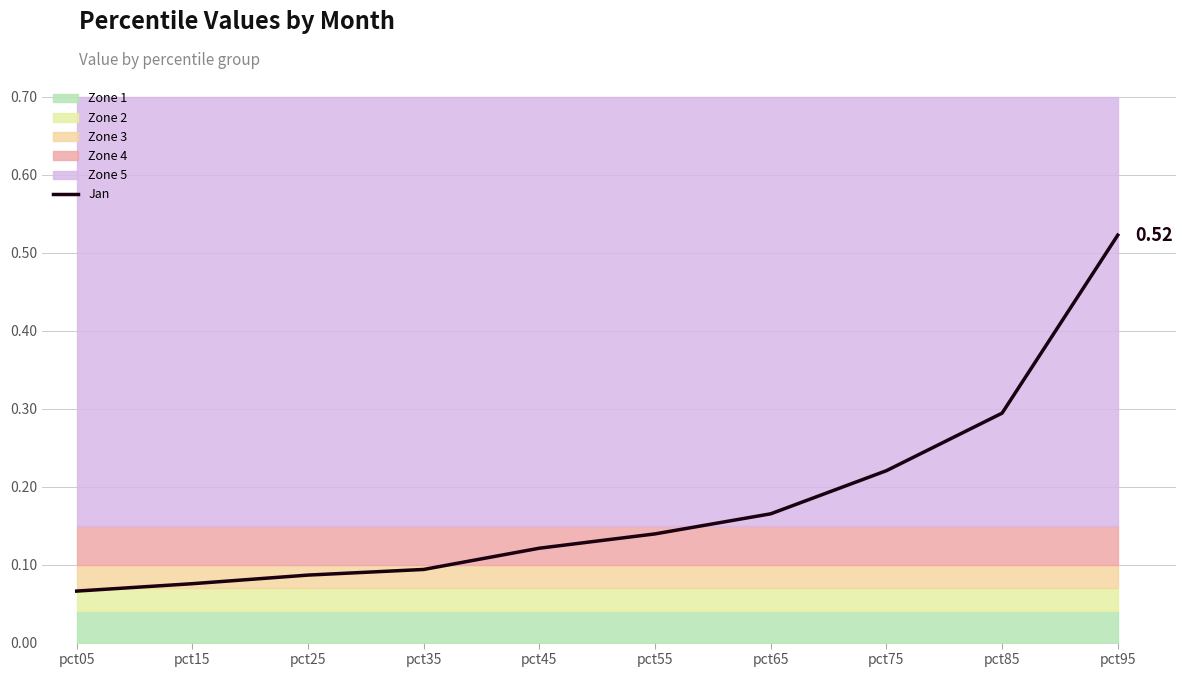

Is this an area chart (filled region under the line)?

No